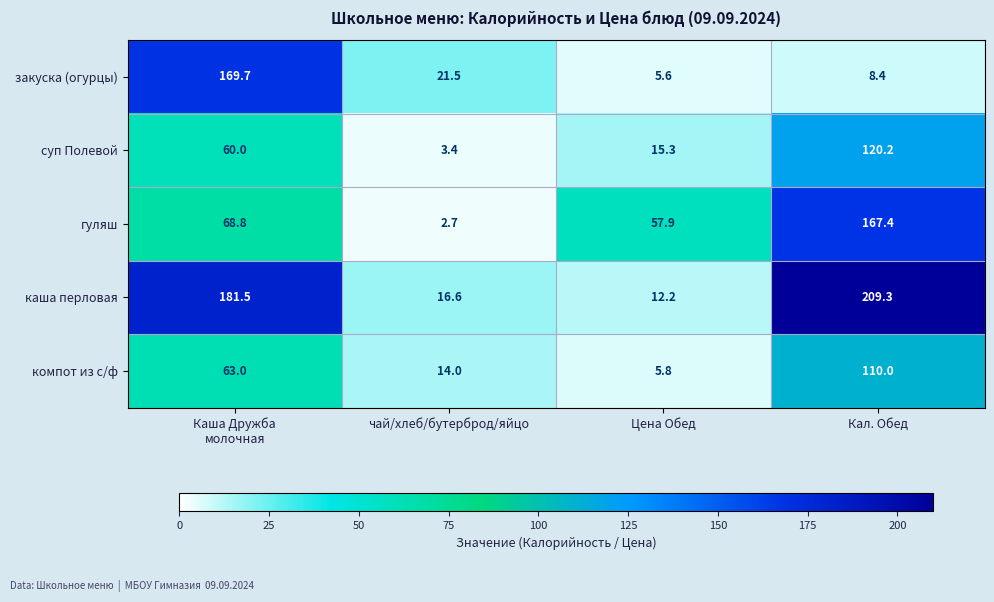

Reading right to left, what are all the values shown in this chart?

закуска (огурцы): 8.4	5.6	21.5	169.7
суп Полевой: 120.2	15.3	3.4	60.0
гуляш: 167.4	57.9	2.7	68.8
каша перловая: 209.3	12.2	16.6	181.5
компот из с/ф: 110.0	5.8	14.0	63.0